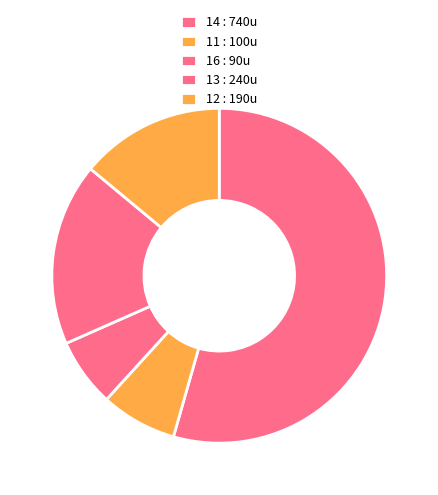

Count the number of slices in the pie.

5